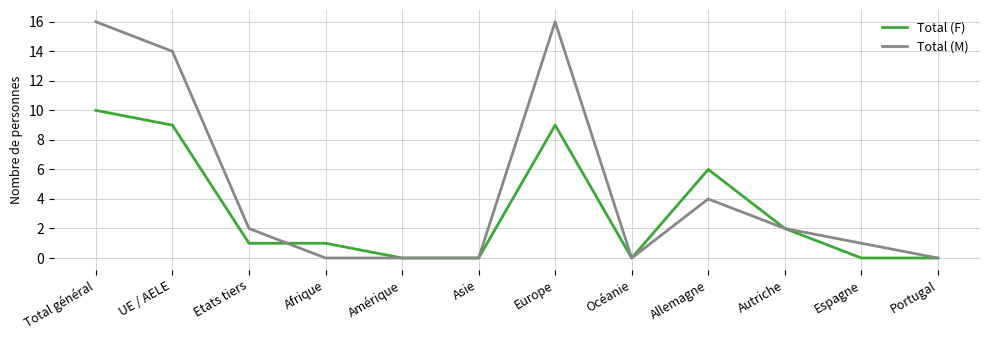

Is it true that Total (F) equals 10 at Total général?

True